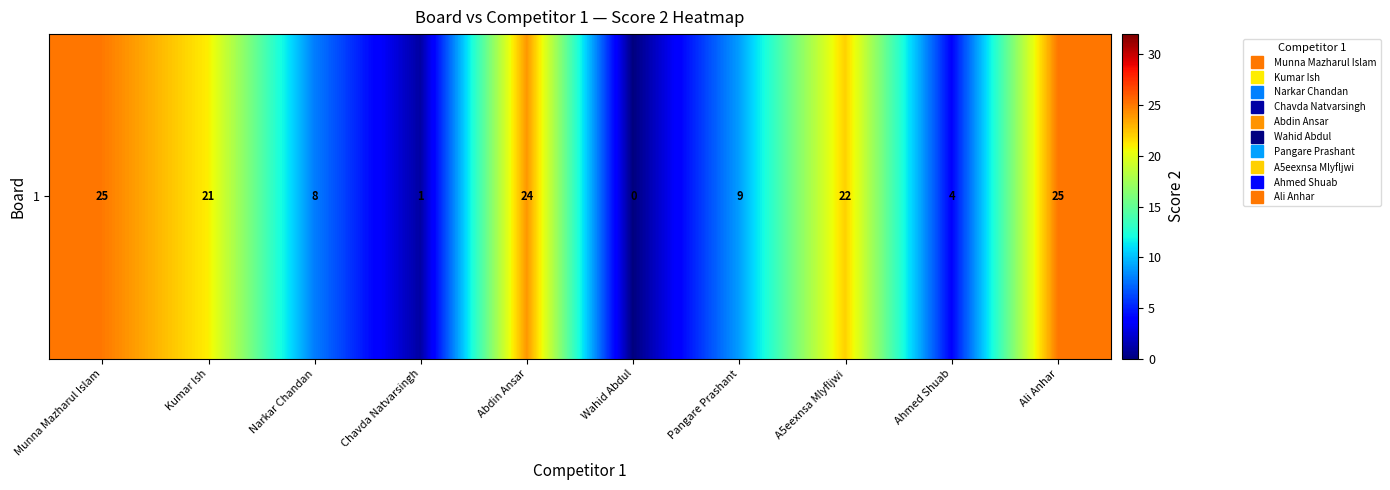

How many positive values are there?

9